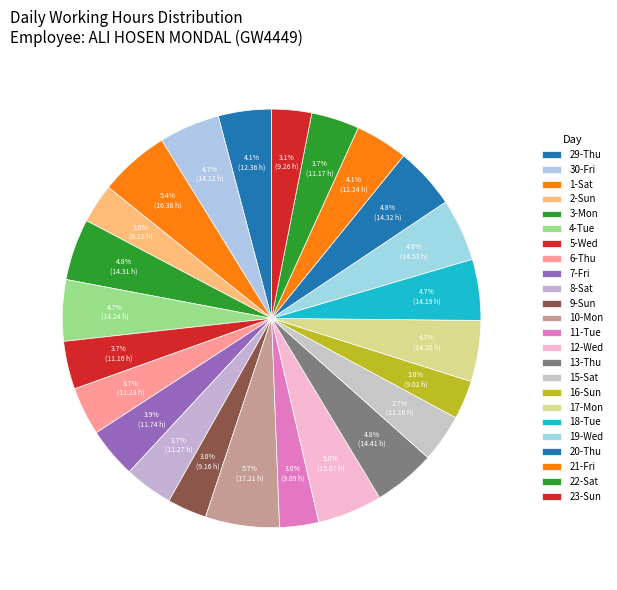

How many slices are in this pie chart?

24